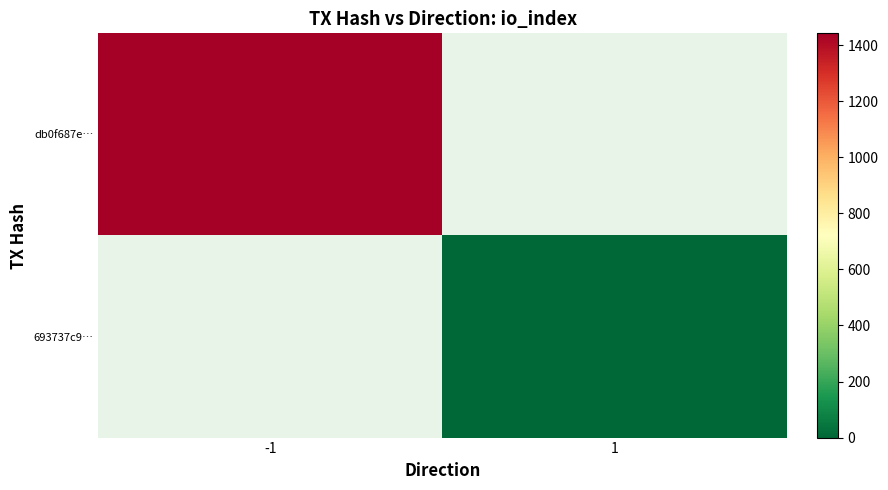

Rank the series at -1 from lowest to highest value.

db0f687e…, 693737c9…